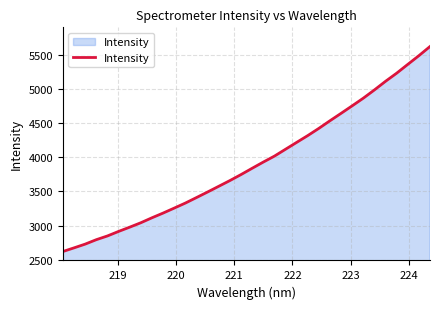

What is the greatest value displayed?

5623.7